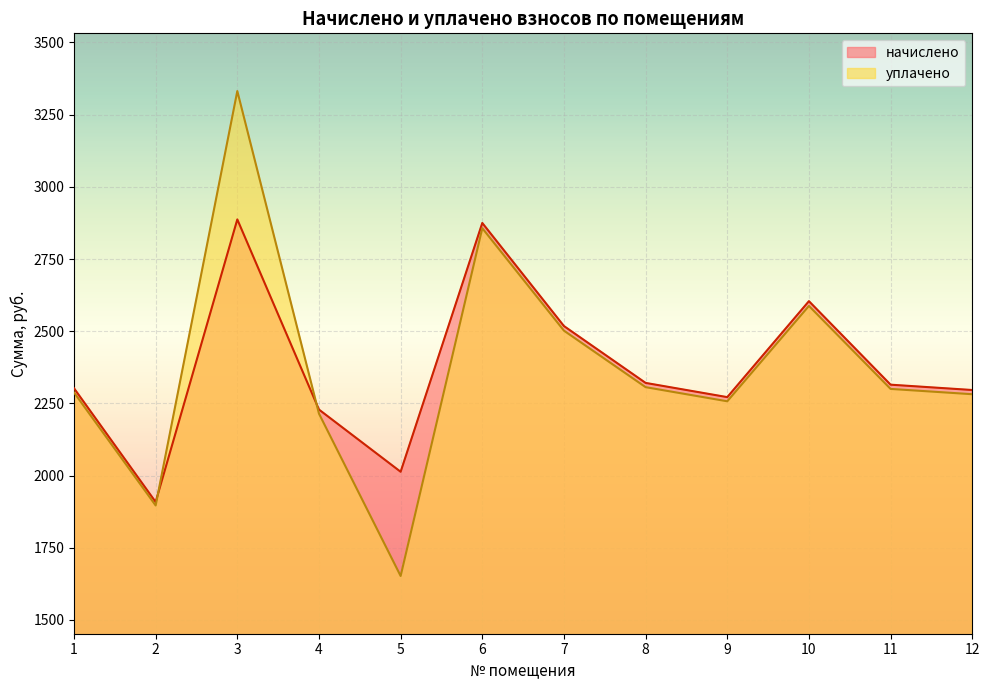

What are all the series names shown in the legend?

начислено, уплачено